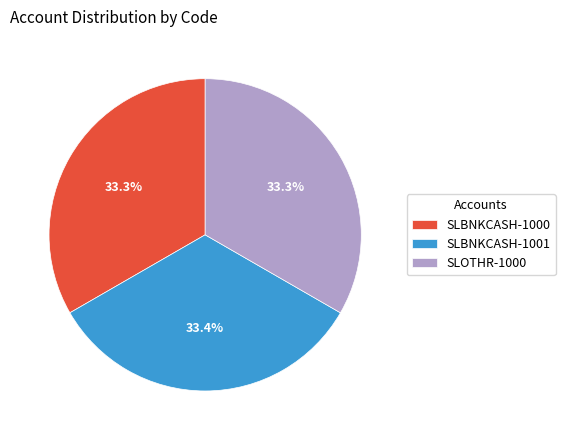

To the nearest percent, what portion does SLBNKCASH-1001 represent?

33%